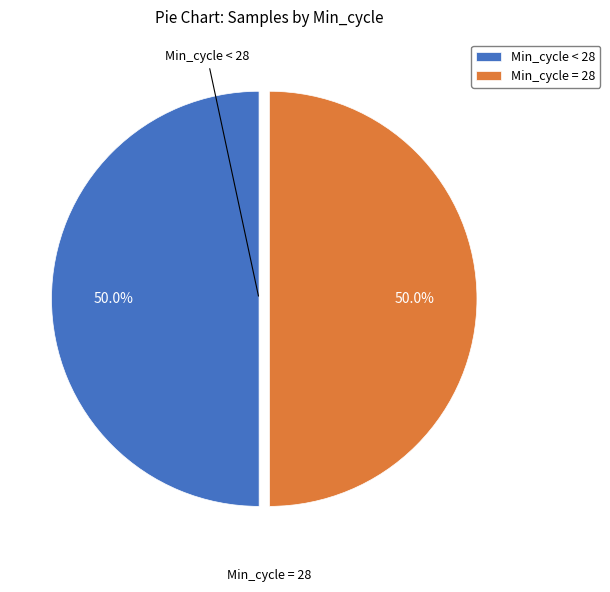

What is the total percentage of Min_cycle < 28 and Min_cycle = 28?

100.0%